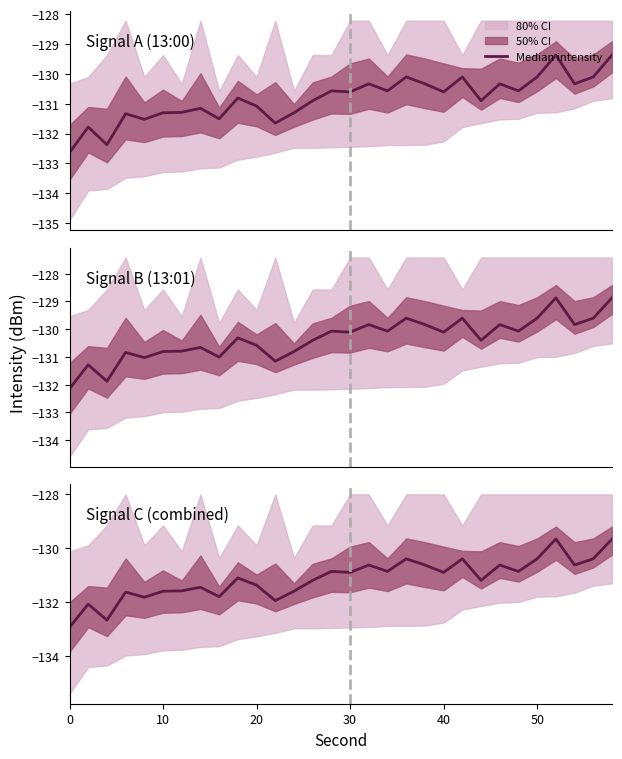

Is it true that the value at 18 is -75.0?

False